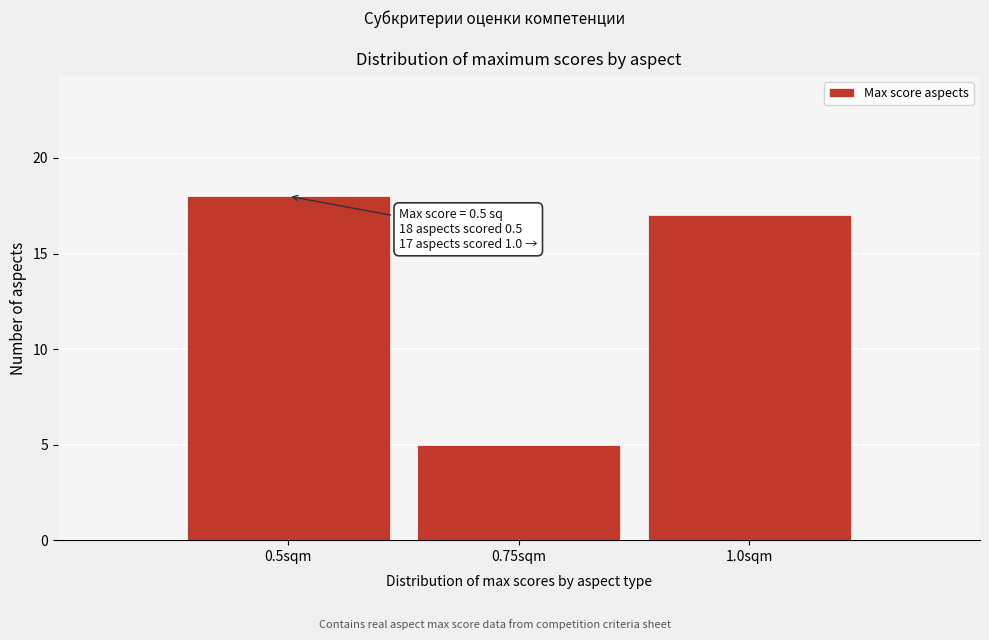

Reading left to right, what are all the values shown in this chart?

18	5	17